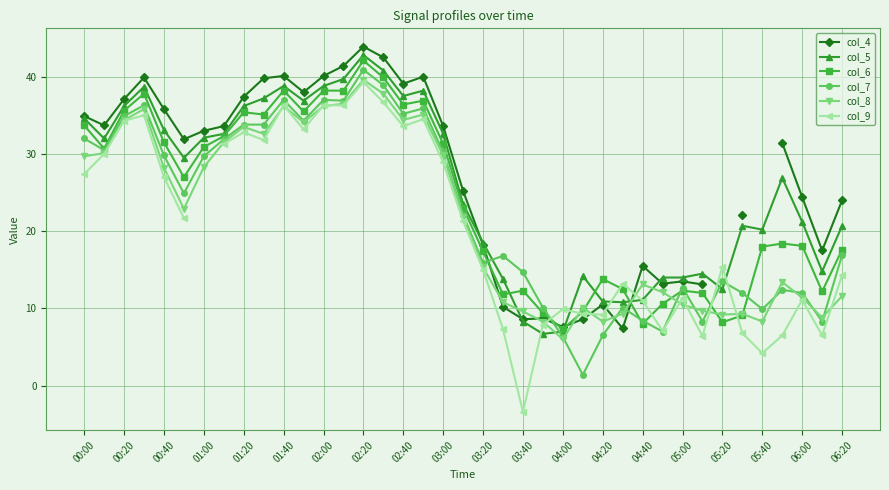

What is the highest value of the col_6 series?

42.1